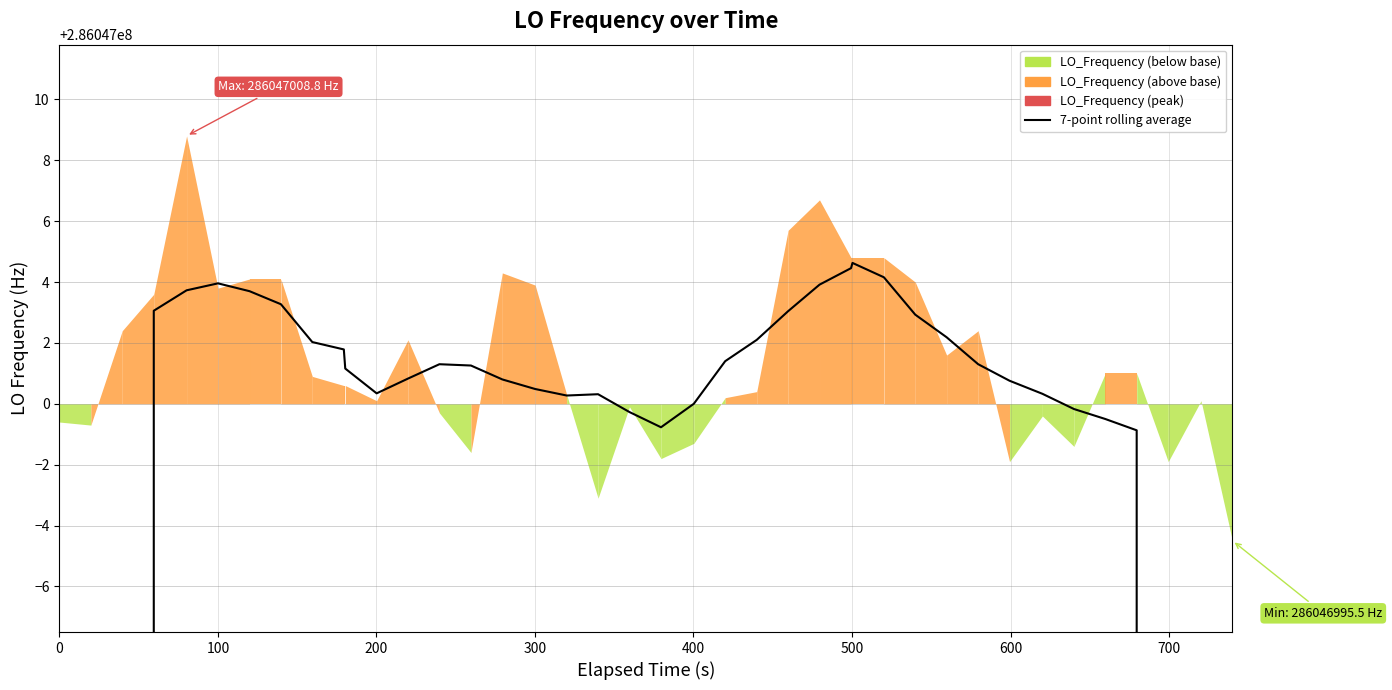

Reading left to right, what are all the values shown in this chart?

163455429.2	204319287.6	245183145.3	286047003.1	286047003.7	286047004.0	286047003.7	286047003.3	286047002.0	286047001.8	286047001.2	286047000.3	286047000.8	286047001.3	286047001.3	286047000.8	286047000.5	286047000.3	286047000.3	286046999.7	286046999.2	286047000.0	286047001.4	286047002.1	286047003.0	286047003.9	286047004.5	286047004.6	286047004.2	286047002.9	286047002.2	286047001.3	286047000.8	286047000.3	286046999.8	286046999.5	286046999.1	245183142.0	204319285.1	163455427.8